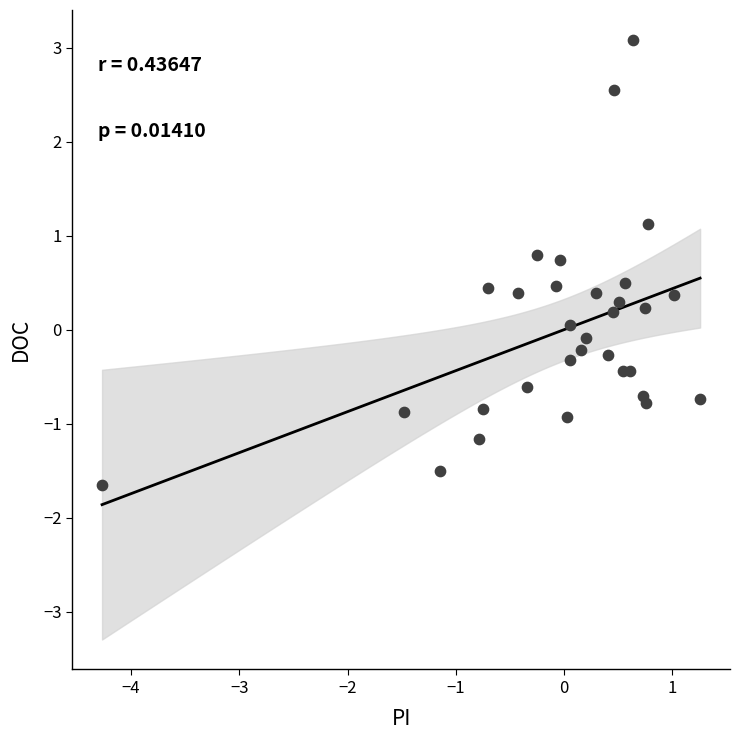

What is the range of Y values (max minus min)?

4.7